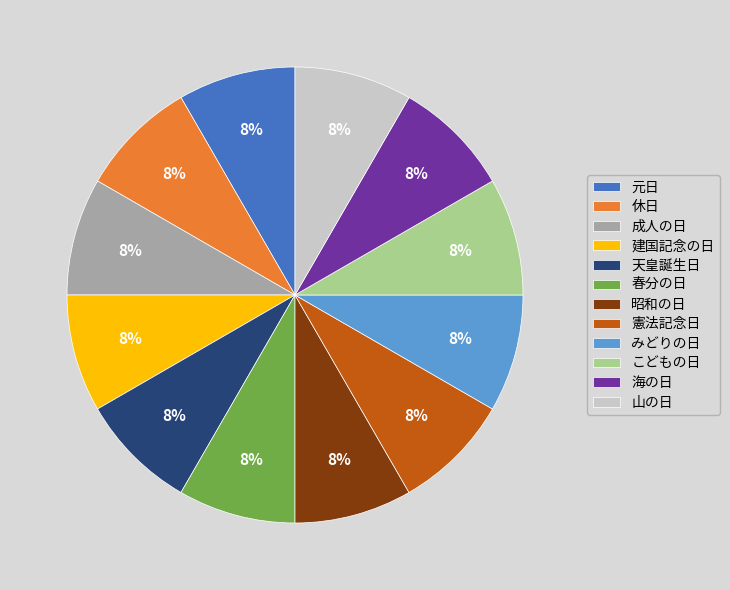

To the nearest percent, what portion does 成人の日 represent?

8%